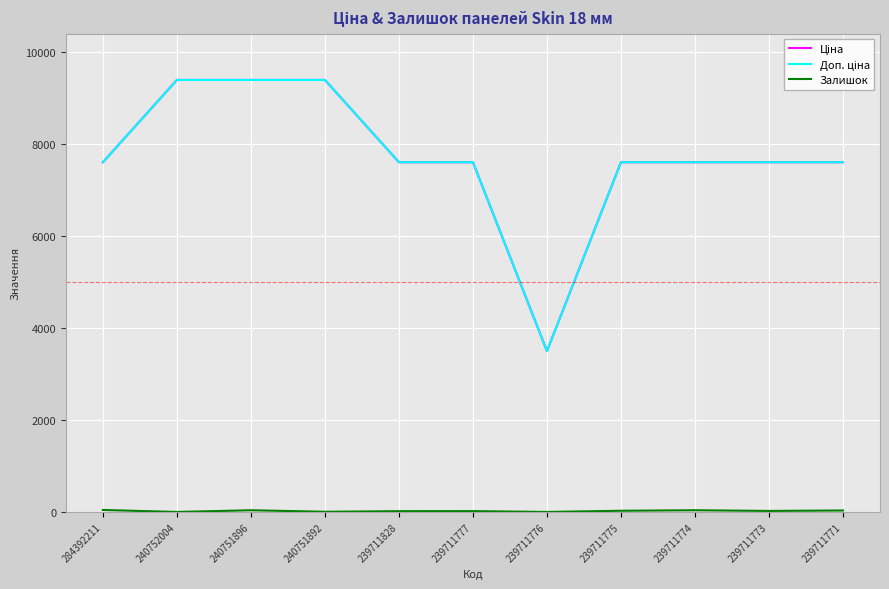

True or false: Залишок and Ціна intersect in this chart.

False